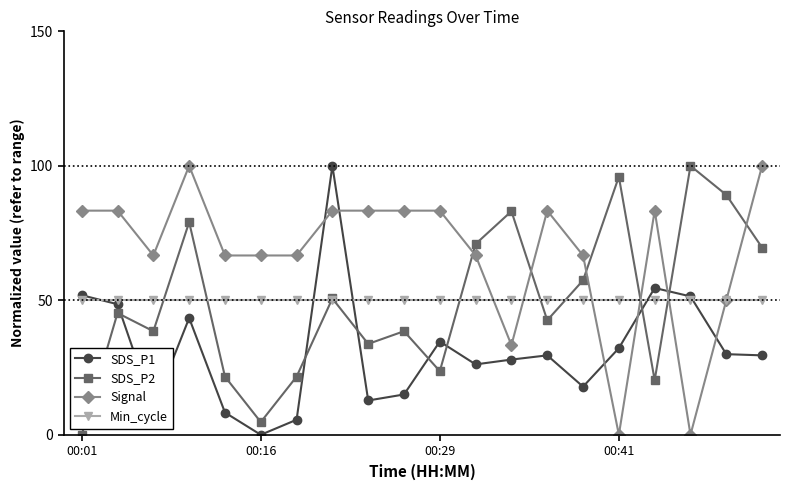

Which series has the largest total across all categories?

Signal